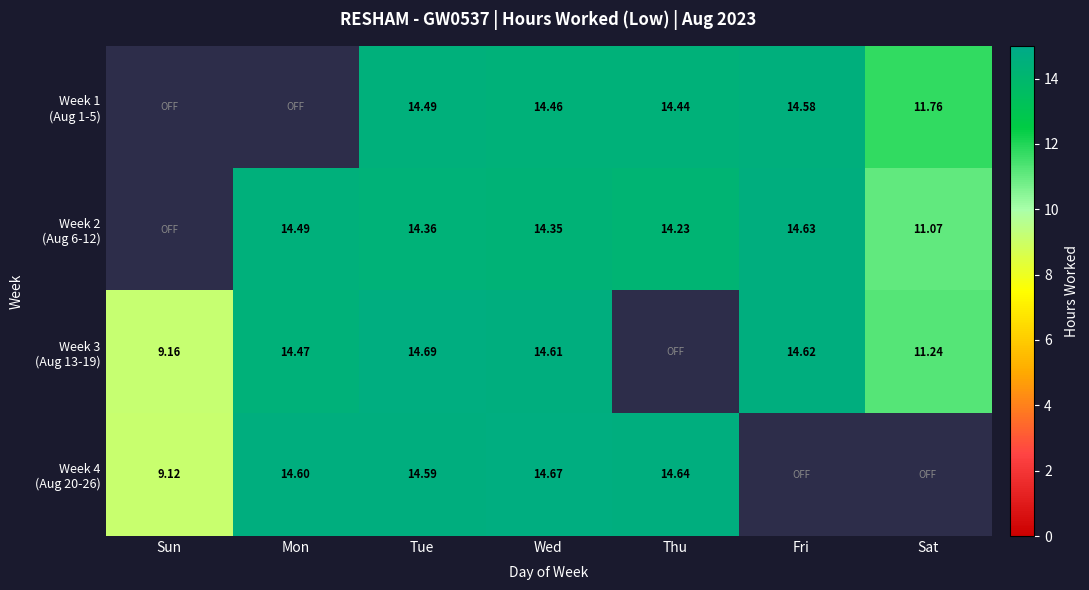

Where does the Week 4 (Aug 20-26) series first go above 14?

Mon